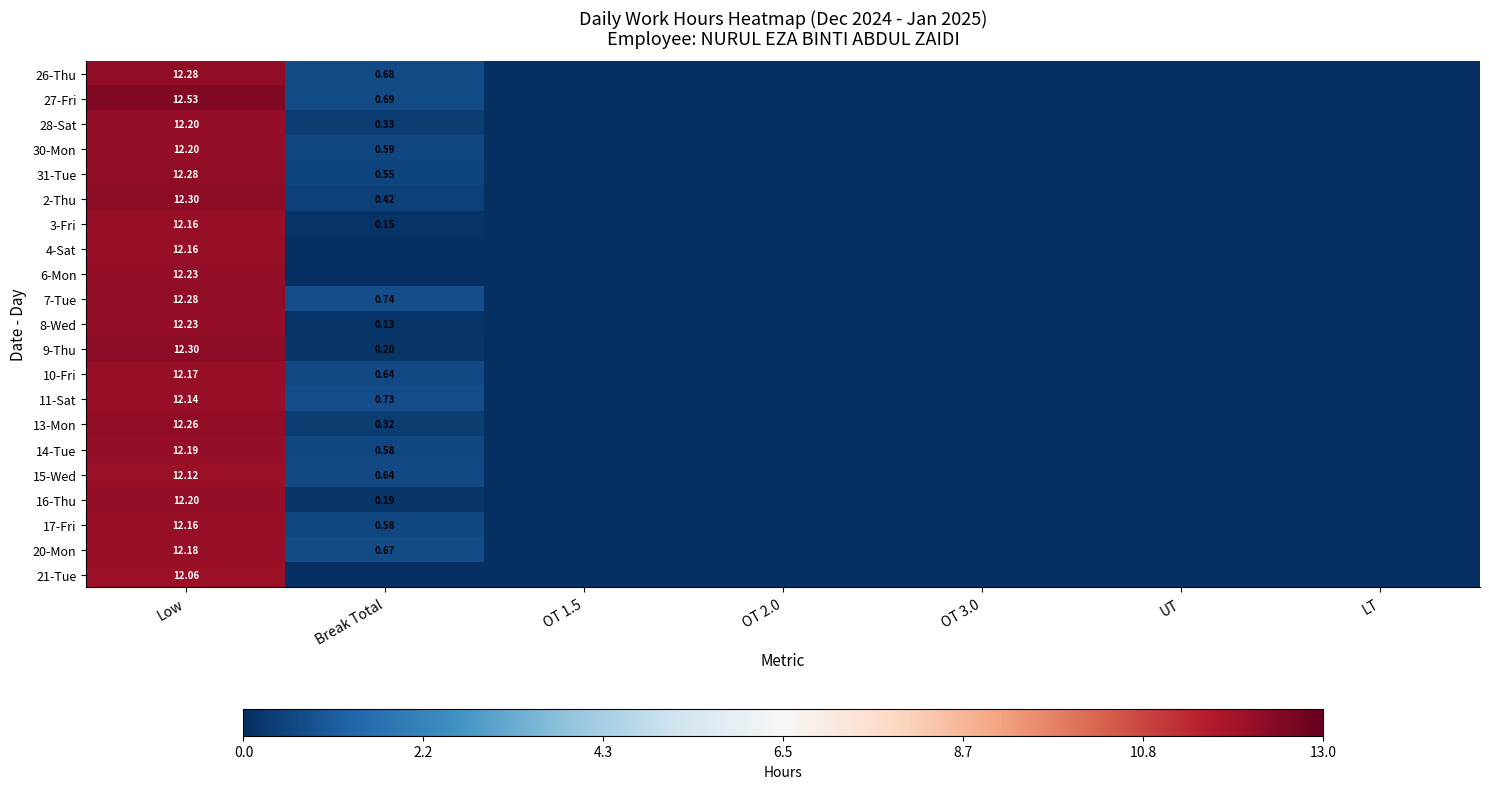

Rank the categories by 28-Sat value from highest to lowest.

Low, Break Total, OT 1.5, OT 2.0, OT 3.0, UT, LT